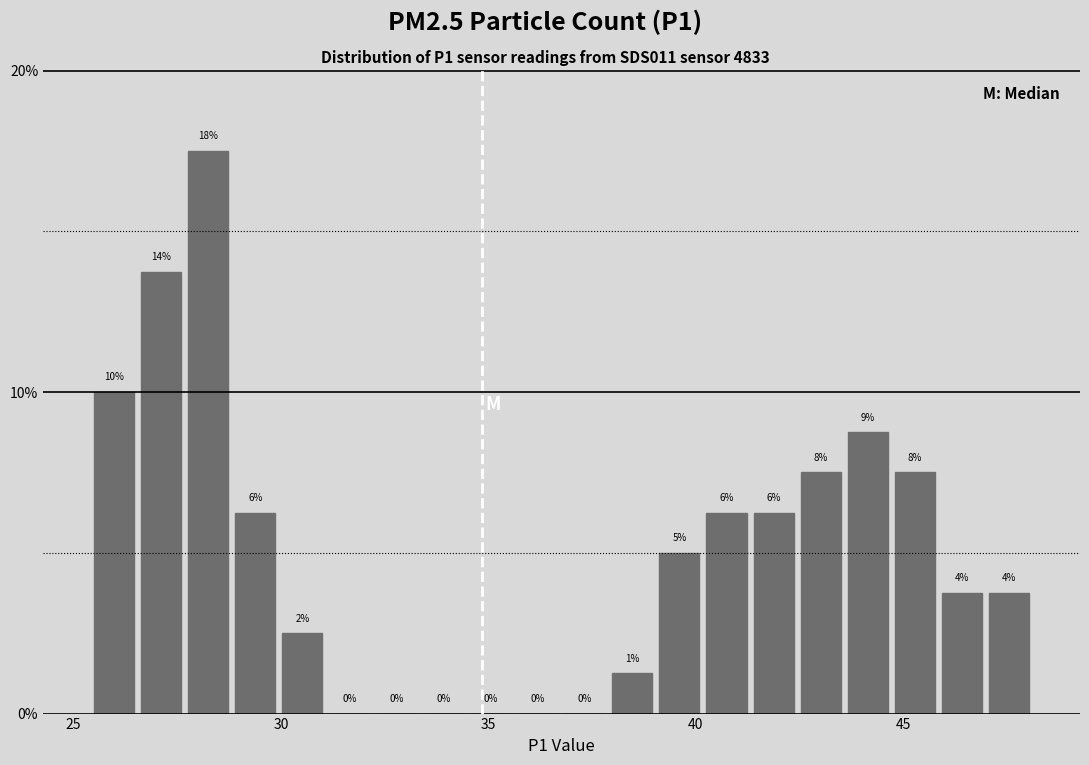

Around what value on the x-axis is the tallest bar? Give the approximate position of its centre, as read against the axis.

28.0